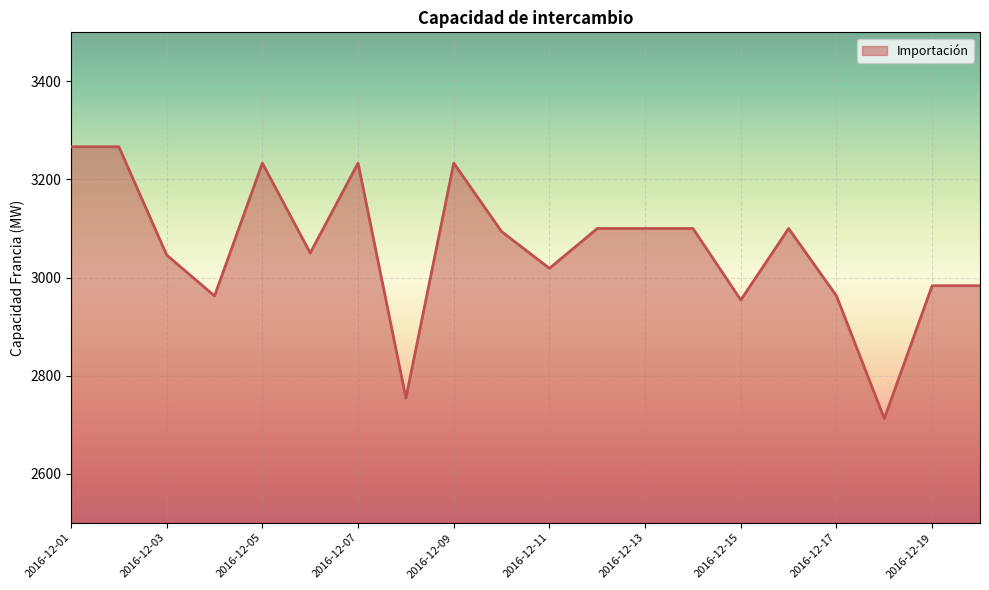

What is the minimum value shown in the chart?

2712.5